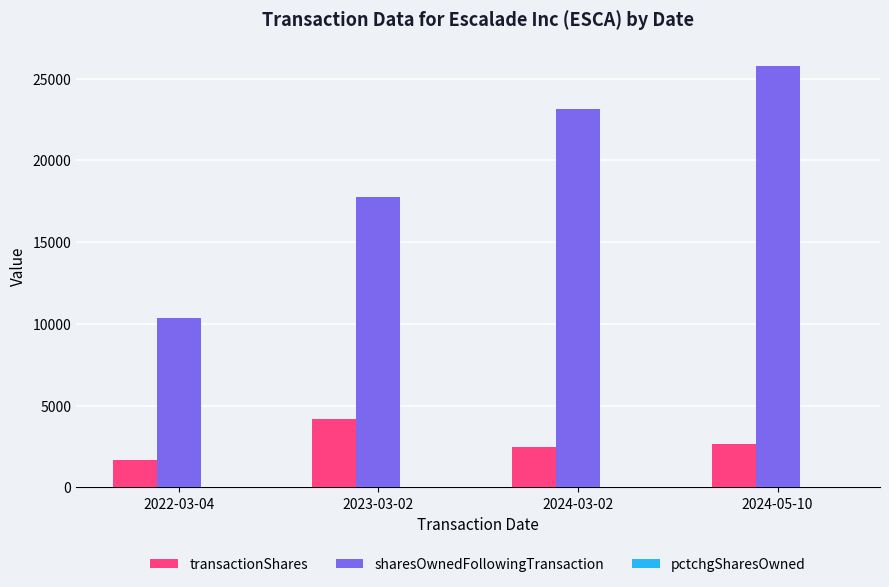

What is the average value of the transactionShares series?

2746